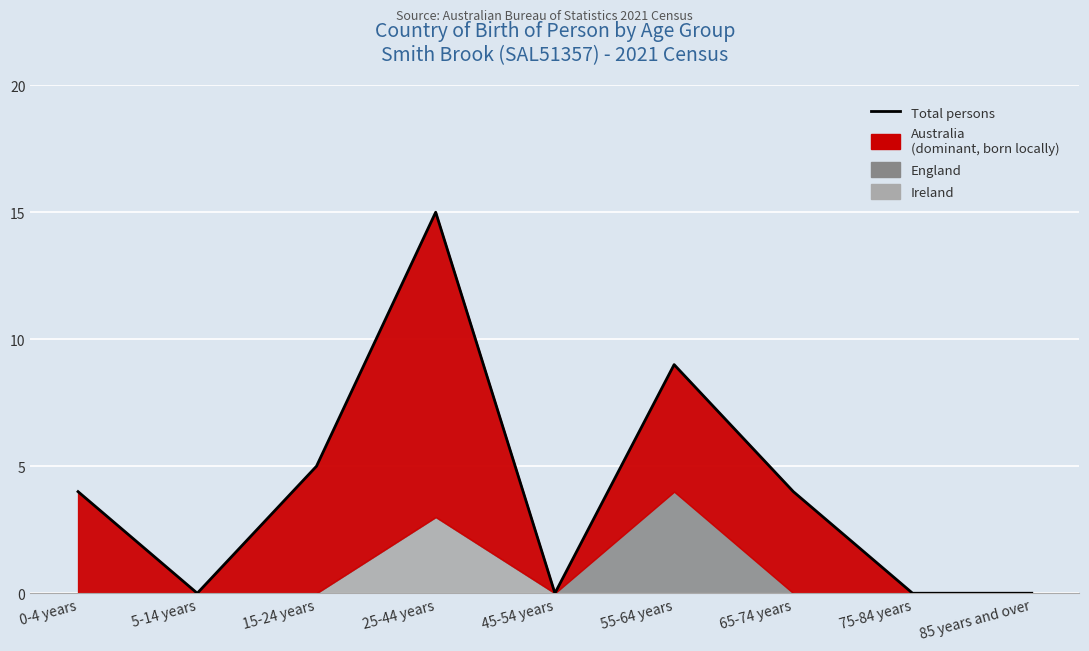

At which label is the value closest to 7?

15-24 years